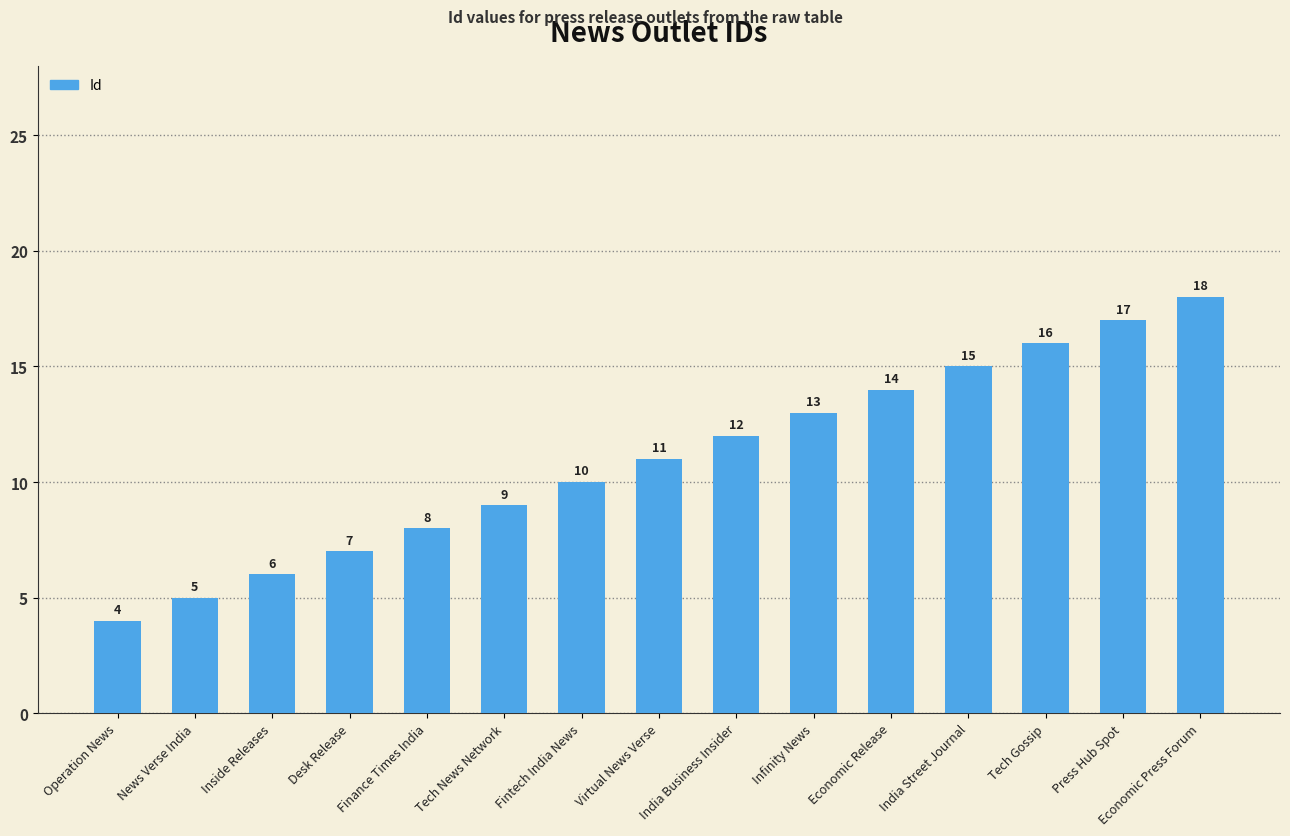

What is the change in value from India Street Journal to Press Hub Spot?

+2